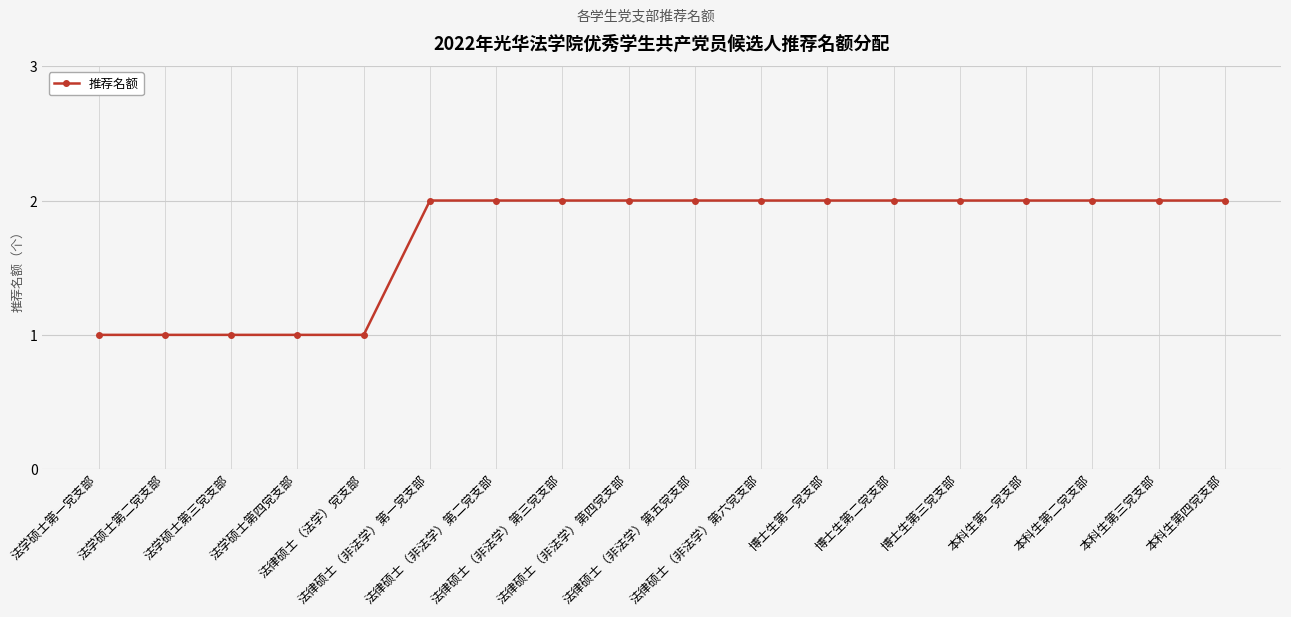

How many series are shown in this chart?

1